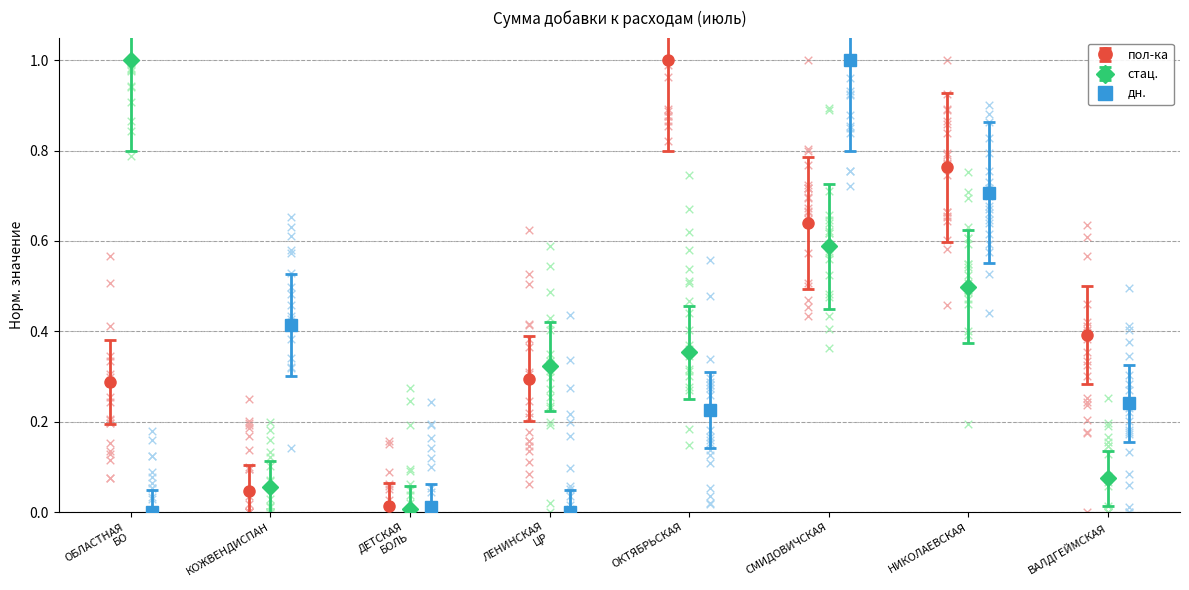

At how many categories does at least one series exceed 0?

8